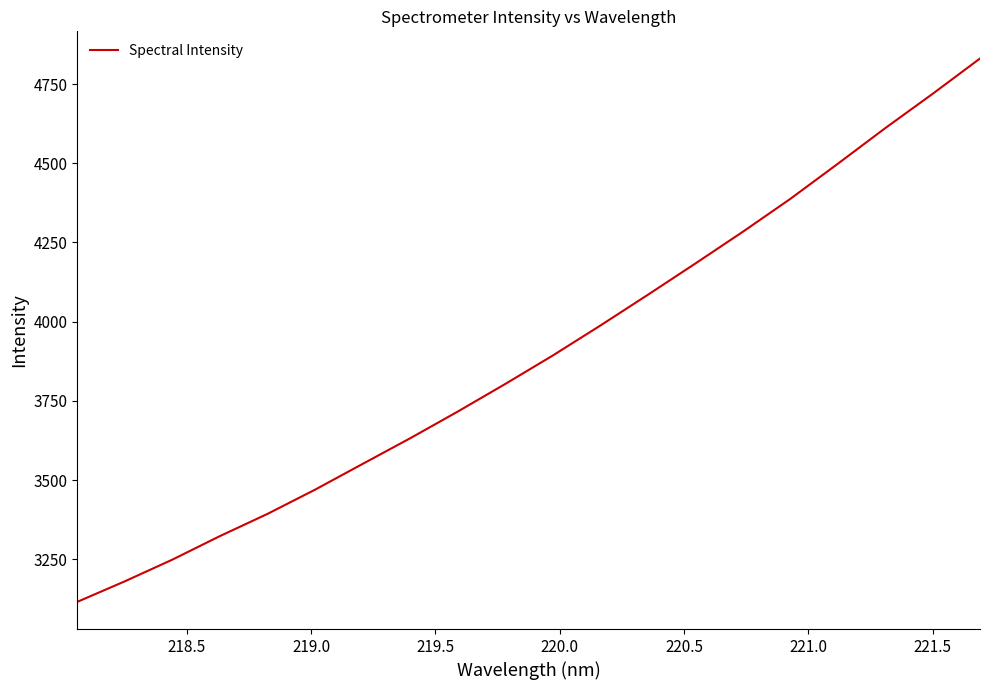

What is the sum of all values?

77905.6